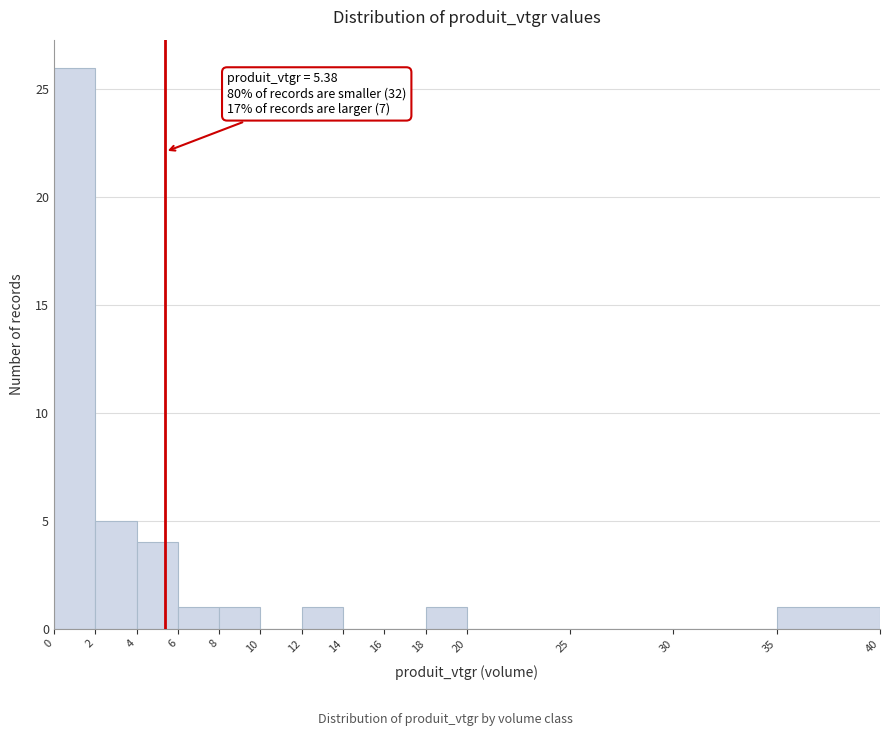

Over which range of the x-axis is the bar tallest?

0 to 2